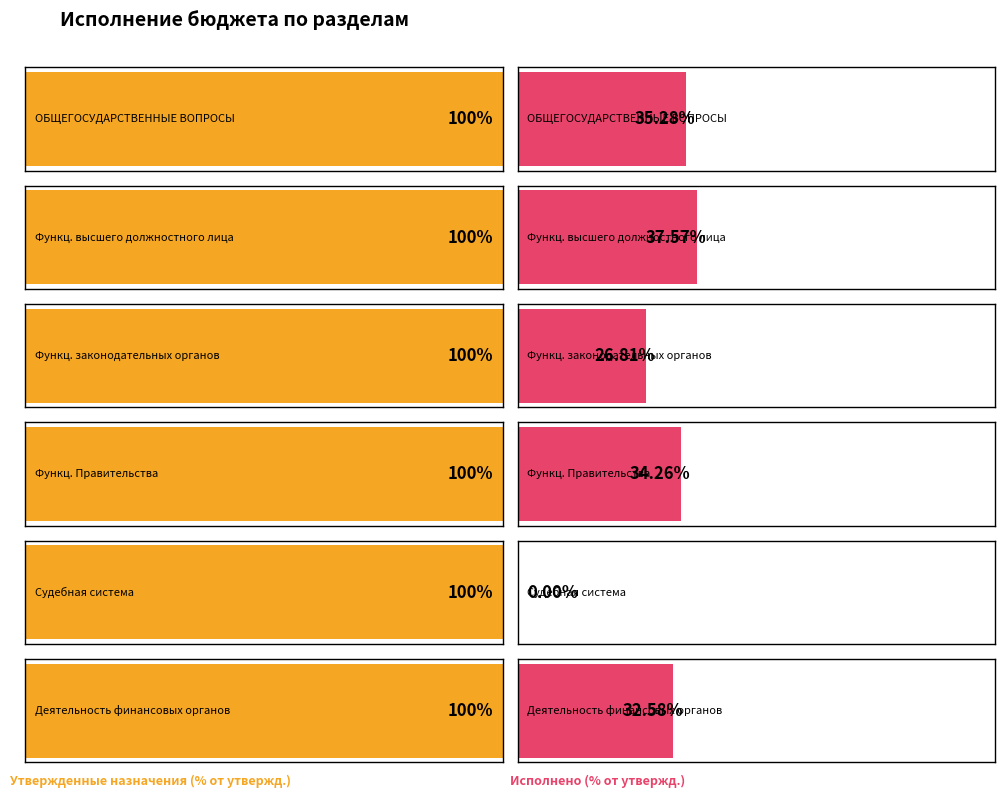

How many bars are there in total?

12